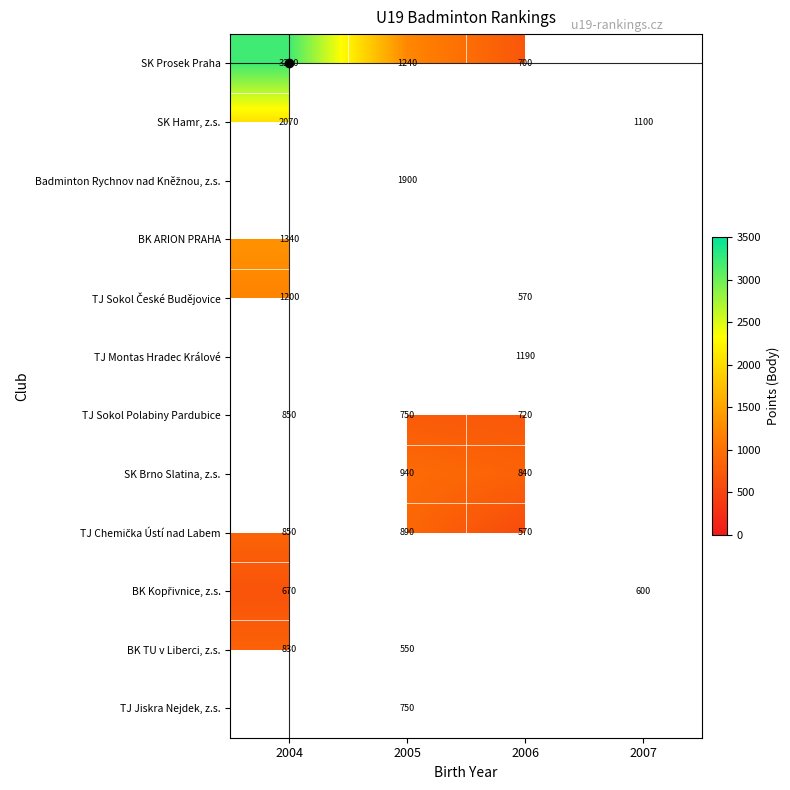

How many distinct data groups are displayed?

12